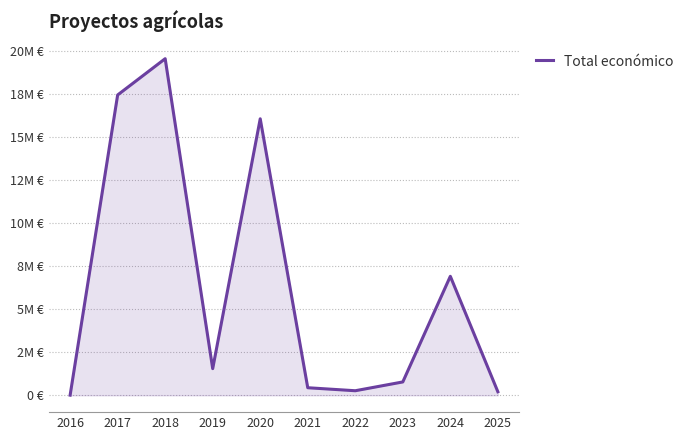

Is this an area chart (filled region under the line)?

Yes